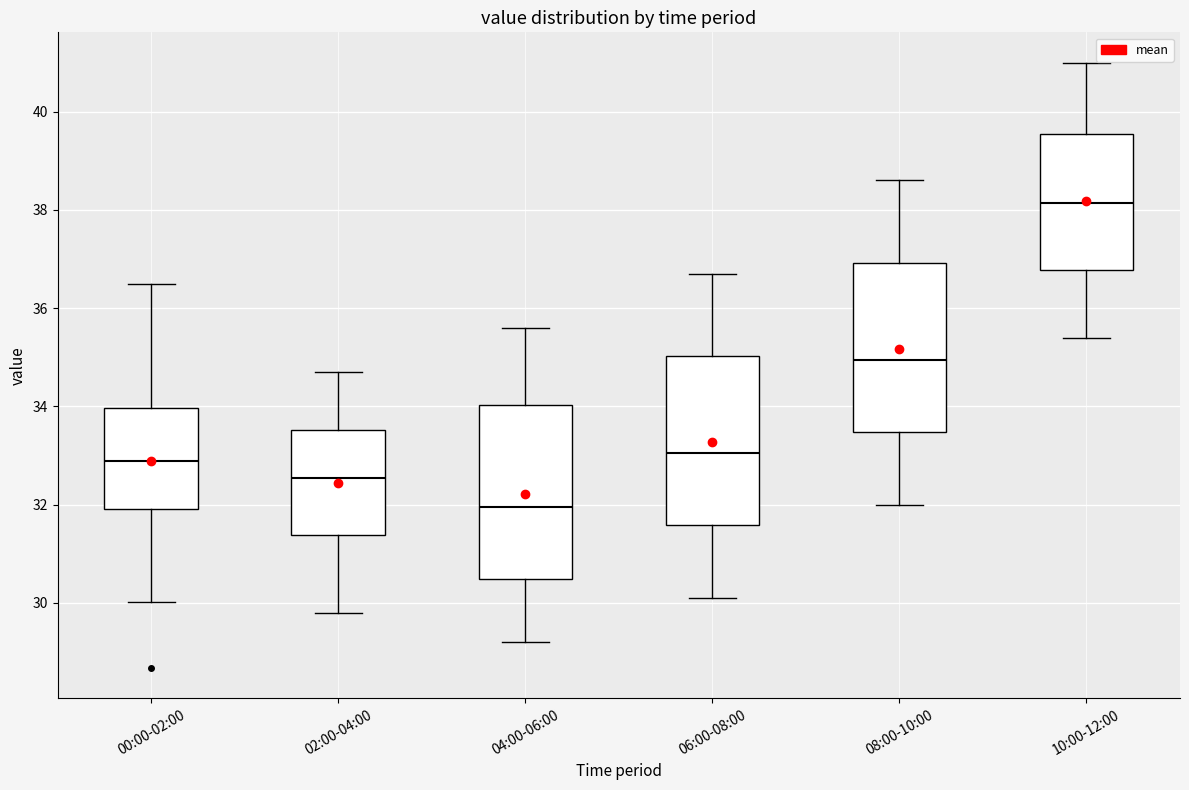

Reading left to right, read every box against the y-axis: the position of its median line, the range the box covers, and the ends of its whiskers. The values are not printed on the chart, so give them approximately, as read against the axis.

00:00-02:00: median 32.8, box 32.0 to 34.0, whiskers 30.0 to 36.6
02:00-04:00: median 32.6, box 31.4 to 33.6, whiskers 29.8 to 34.8
04:00-06:00: median 32.0, box 30.4 to 34.0, whiskers 29.2 to 35.6
06:00-08:00: median 33.0, box 31.6 to 35.0, whiskers 30.2 to 36.8
08:00-10:00: median 35.0, box 33.4 to 37.0, whiskers 32.0 to 38.6
10:00-12:00: median 38.2, box 36.8 to 39.6, whiskers 35.4 to 41.0